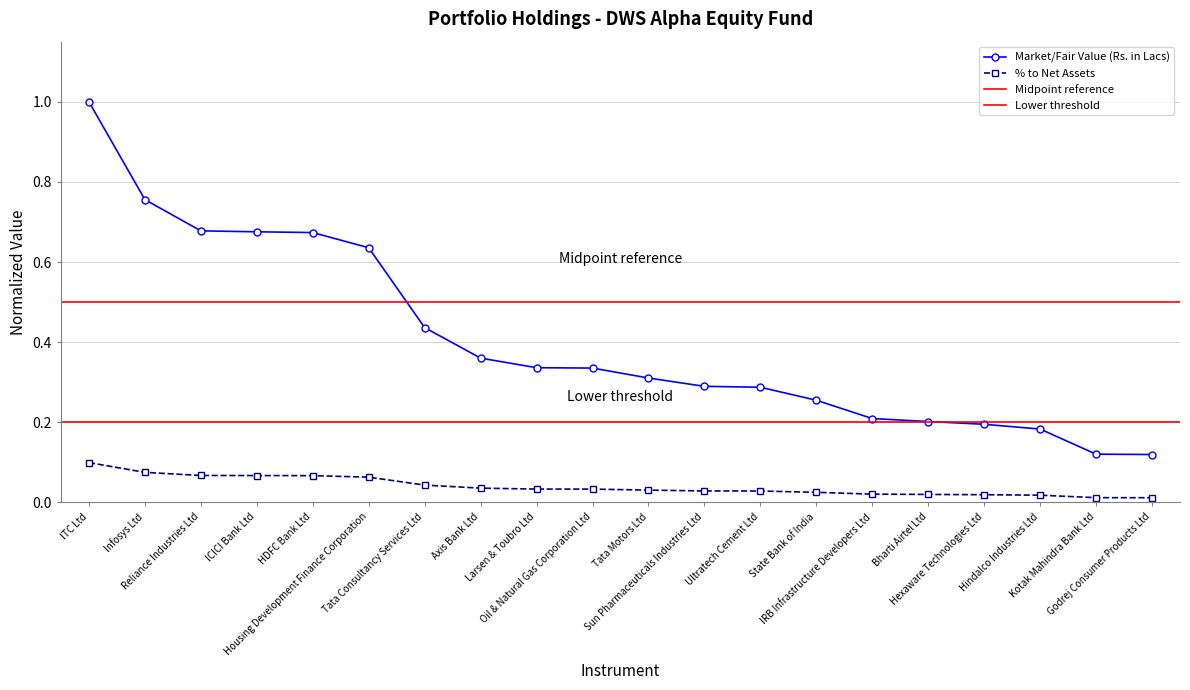

What is the label of the 20th point from the right?

ITC Ltd